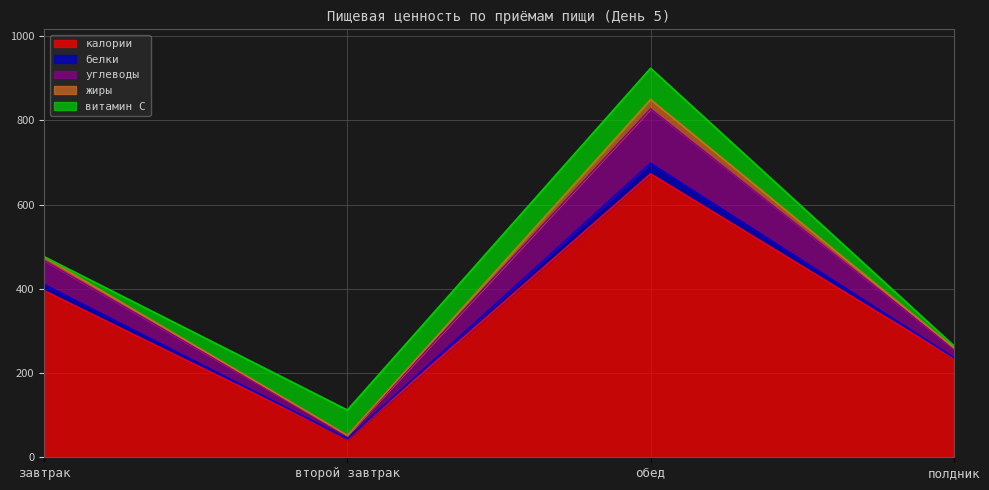

What is the total value across all series at обед?

923.9